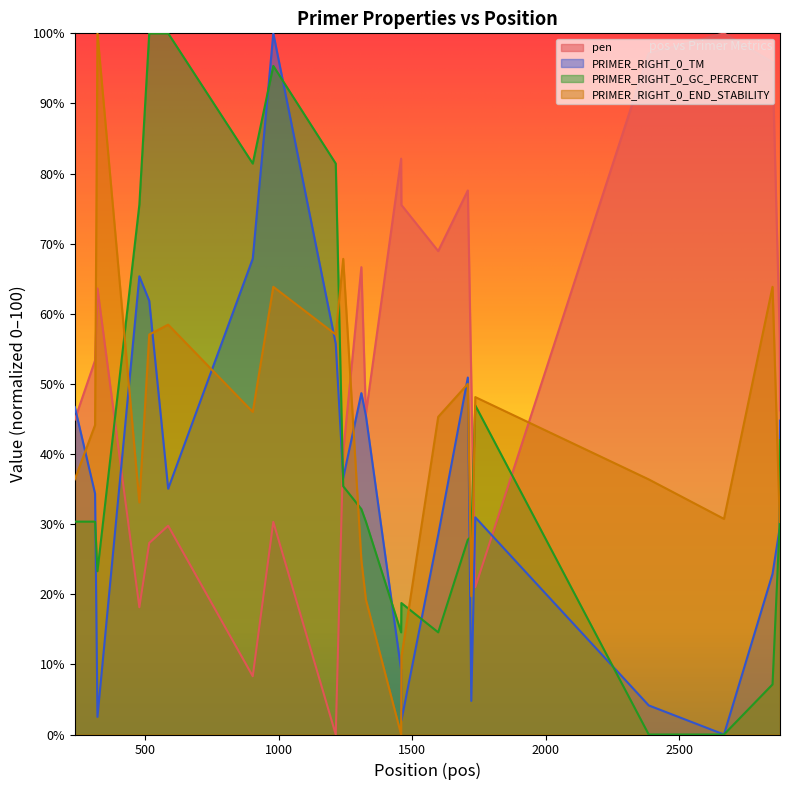

What is the value of the PRIMER_RIGHT_0_TM point at the 5th from the left?

61.9